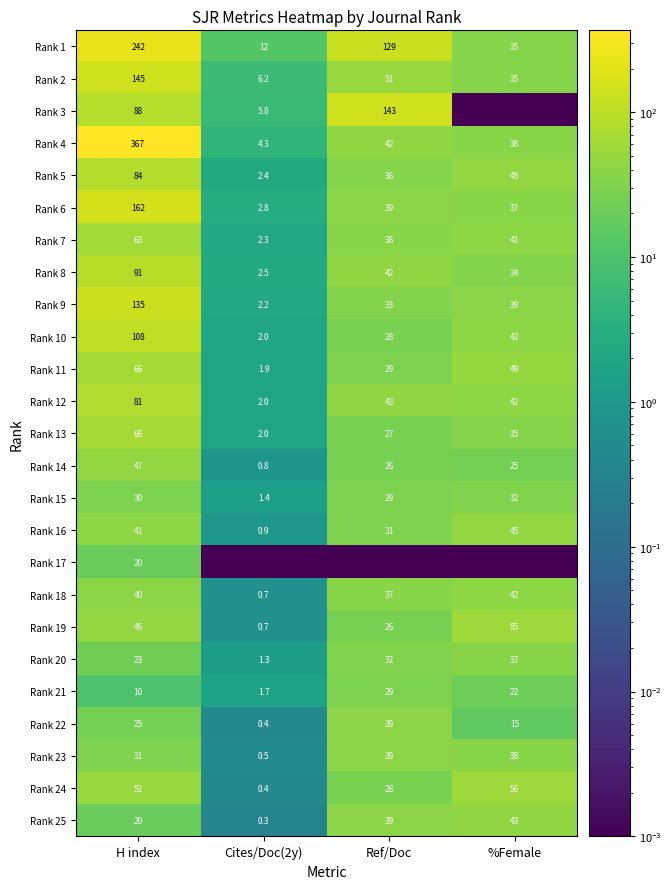

At which label does Rank 13 first exceed 35?

H index